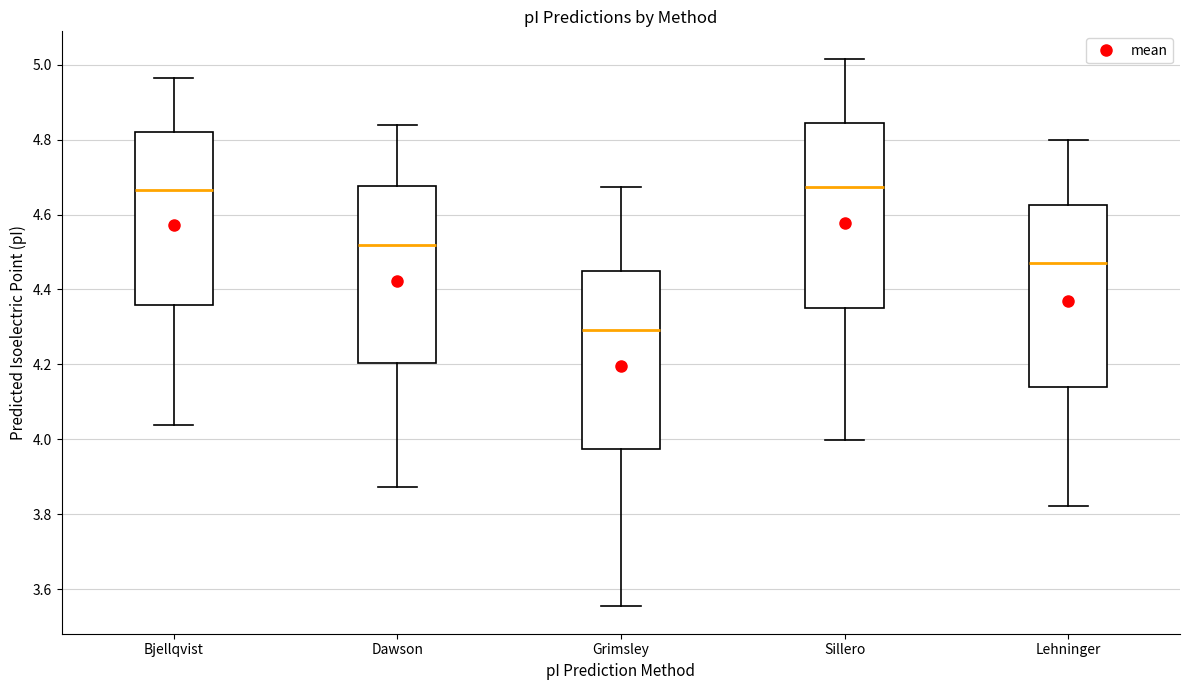

Reading left to right, transcribe this box plot: for each box, give where its median line is, the range the box spans, and where its two whiskers end, as read against the y-axis. The values are not printed on the chart, so give them approximately, as read against the axis.

Bjellqvist: median 4.66, box 4.36 to 4.82, whiskers 4.04 to 4.96
Dawson: median 4.52, box 4.20 to 4.68, whiskers 3.88 to 4.84
Grimsley: median 4.30, box 3.98 to 4.46, whiskers 3.56 to 4.68
Sillero: median 4.68, box 4.36 to 4.84, whiskers 4.00 to 5.02
Lehninger: median 4.46, box 4.14 to 4.62, whiskers 3.82 to 4.80